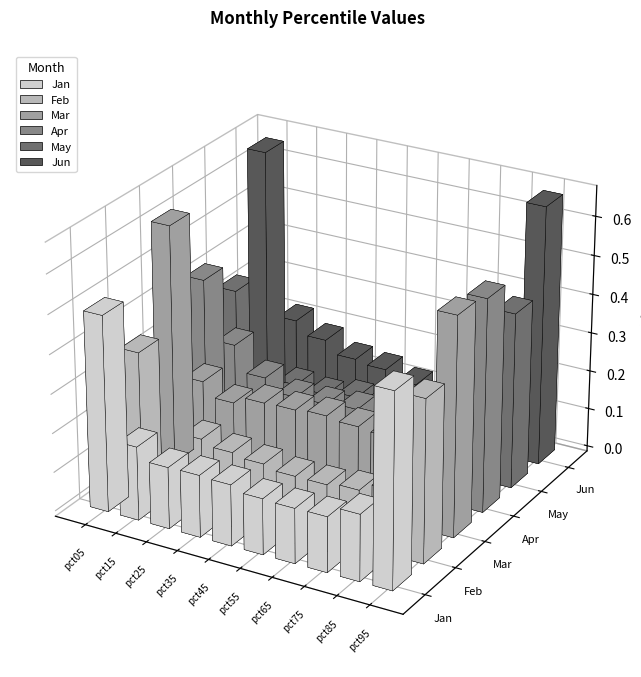

Rank the series by their maximum value, from lowest to highest.

Feb, May, Jan, Apr, Mar, Jun